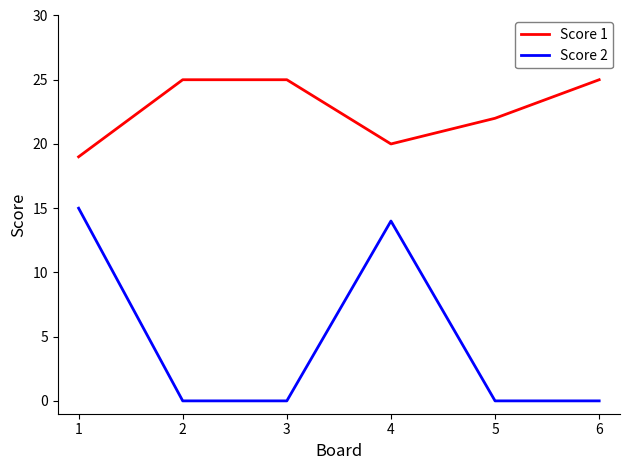

In Score 1, how many points are lower than both neighbors (excluding endpoints)?

1